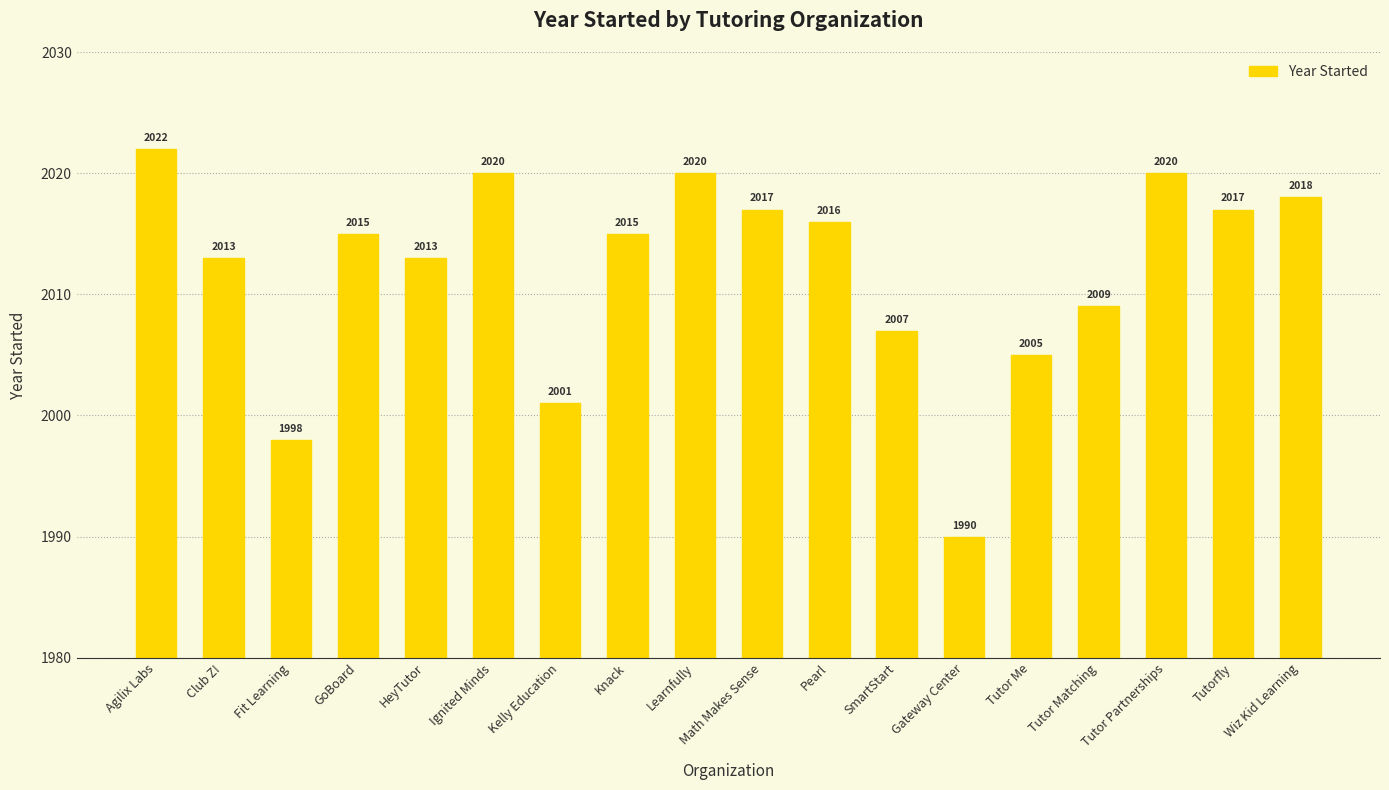

Are the bars horizontal?

No